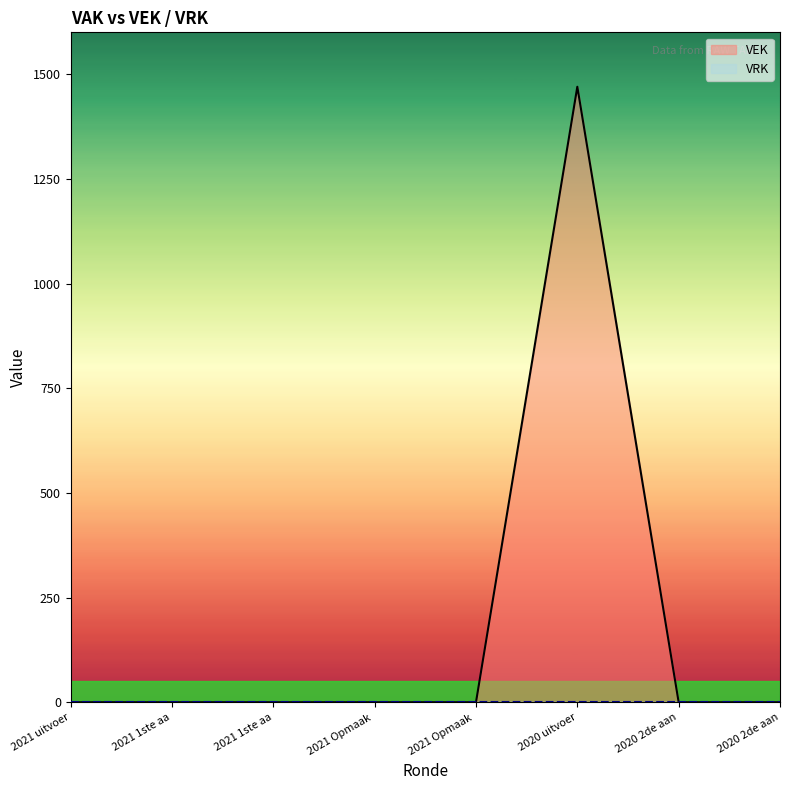

Reading right to left, list all the values displayed in this chart.

VEK: 2020 2de aan=0	2020 2de aan=0	2020 uitvoer=1470	2021 Opmaak =0	2021 Opmaak =0	2021 1ste aa=0	2021 1ste aa=0	2021 uitvoer=0
VRK: 2020 2de aan=0	2020 2de aan=0	2020 uitvoer=0	2021 Opmaak =0	2021 Opmaak =0	2021 1ste aa=0	2021 1ste aa=0	2021 uitvoer=0